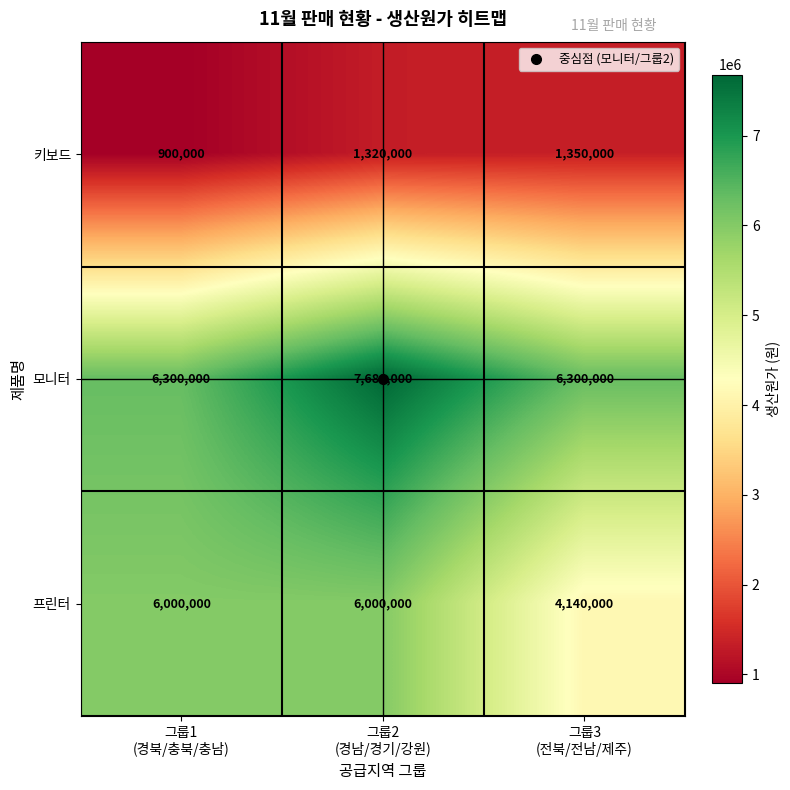

Which series has the widest spread of values?

프린터